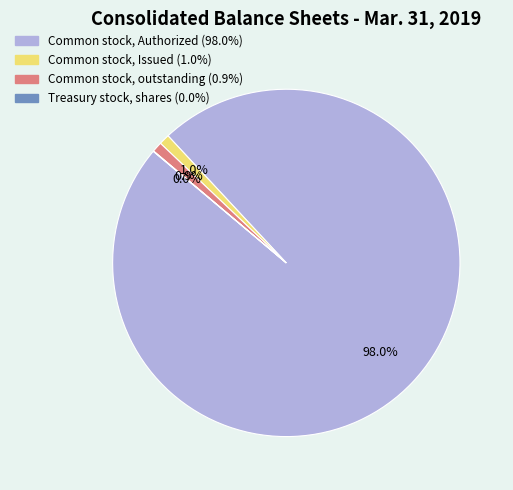

What portion of the pie excludes Common stock, outstanding?

99.1%